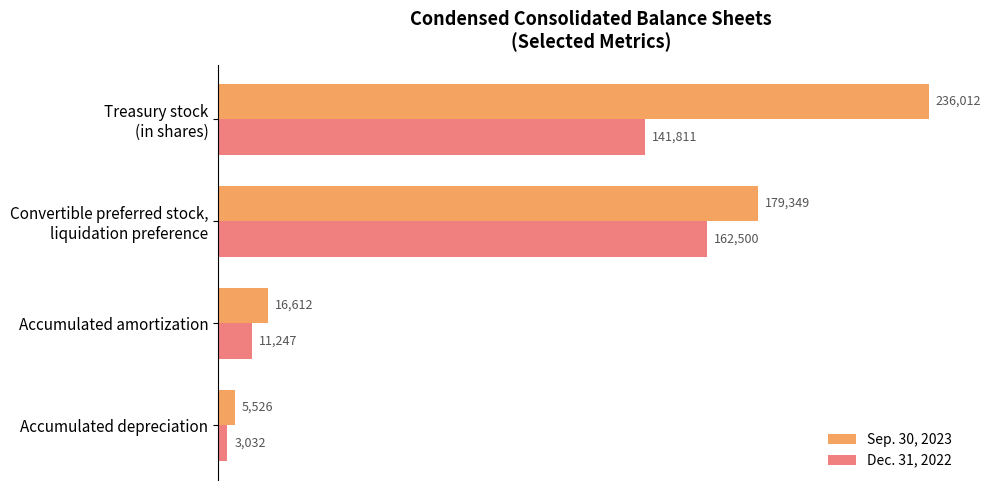

What is the sum of the Sep. 30, 2023 values at Accumulated amortization and Accumulated depreciation?

22138